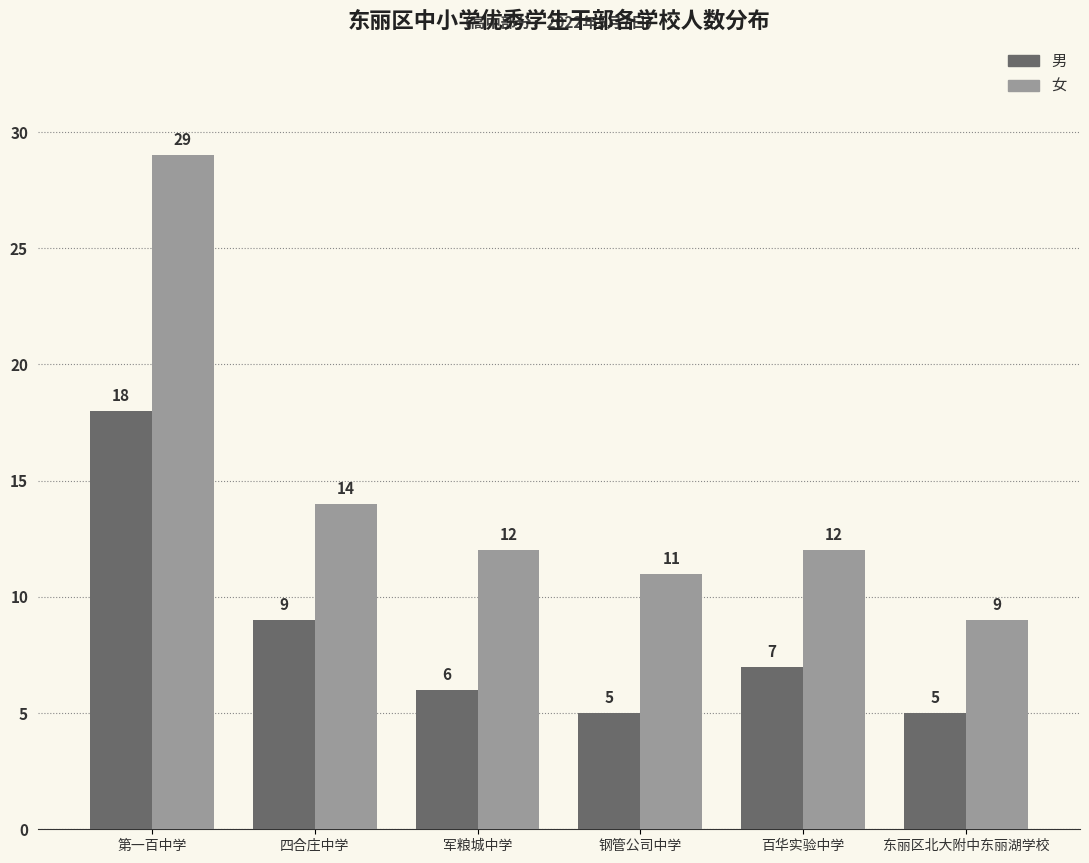

Which category has the highest value in the 男 series?

第一百中学